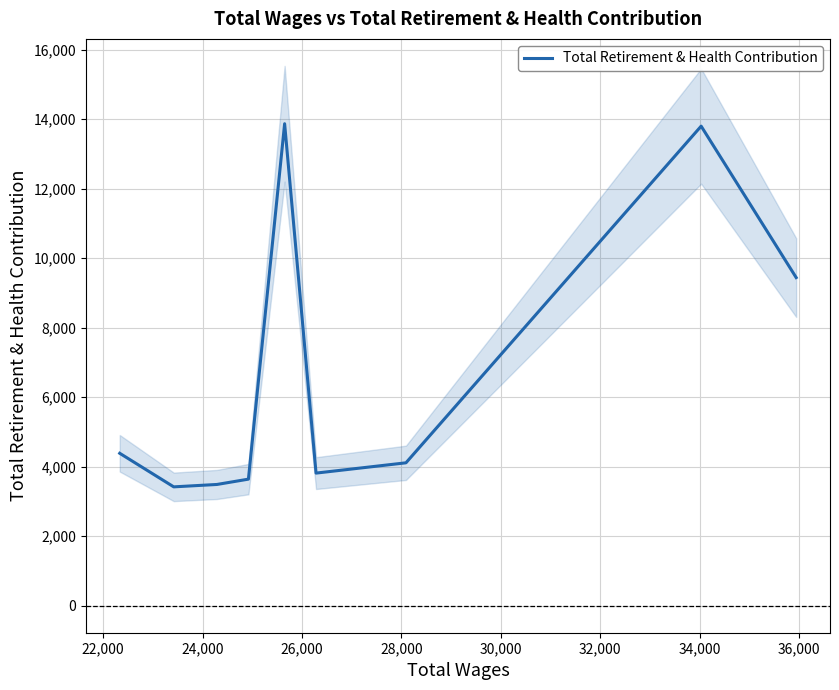

Is it true that the value at 34,000 is 5005?

False